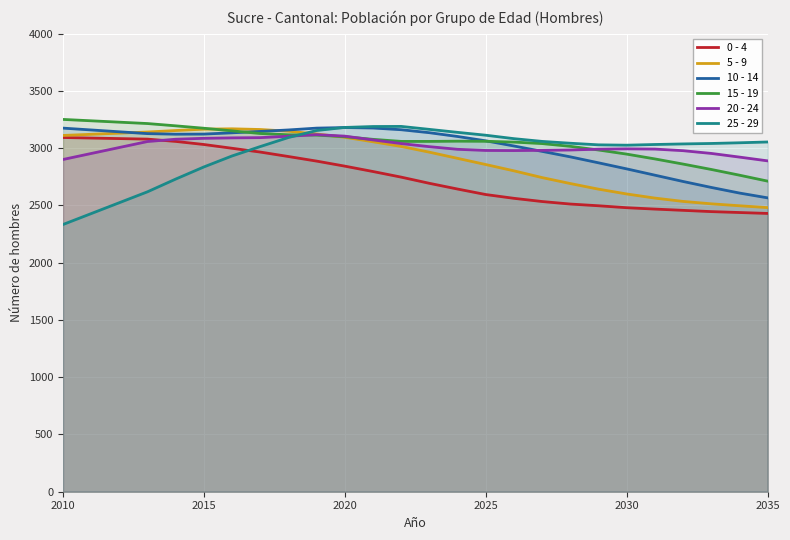

The 15 - 19 series shows 3718 at 2035. True or false?

False